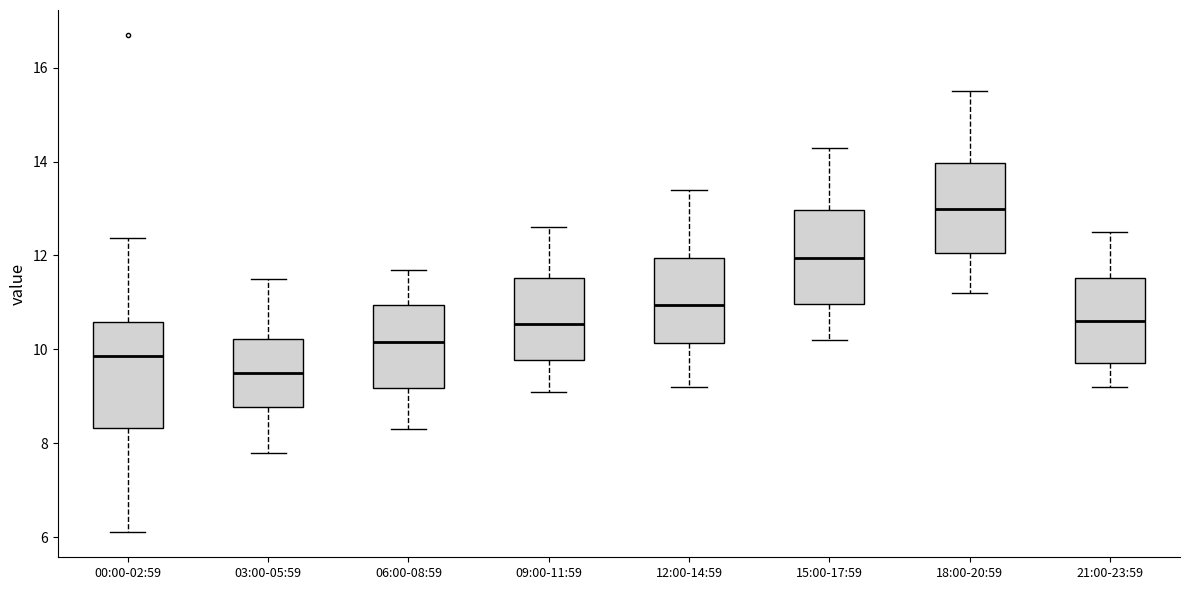

Reading left to right, read every box against the y-axis: the position of its median line, the range the box covers, and the ends of its whiskers. The values are not printed on the chart, so give them approximately, as read against the axis.

00:00-02:59: median 9.8, box 8.4 to 10.6, whiskers 6.2 to 12.4
03:00-05:59: median 9.6, box 8.8 to 10.2, whiskers 7.8 to 11.6
06:00-08:59: median 10.2, box 9.2 to 11.0, whiskers 8.4 to 11.8
09:00-11:59: median 10.6, box 9.8 to 11.6, whiskers 9.2 to 12.6
12:00-14:59: median 11.0, box 10.2 to 12.0, whiskers 9.2 to 13.4
15:00-17:59: median 12.0, box 11.0 to 13.0, whiskers 10.2 to 14.4
18:00-20:59: median 13.0, box 12.0 to 14.0, whiskers 11.2 to 15.6
21:00-23:59: median 10.6, box 9.8 to 11.6, whiskers 9.2 to 12.6